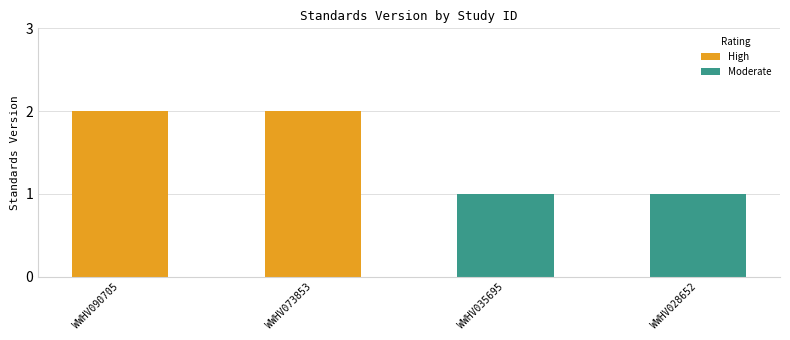

At WWHV090705, list the series in order from largest to smallest.

High, Moderate